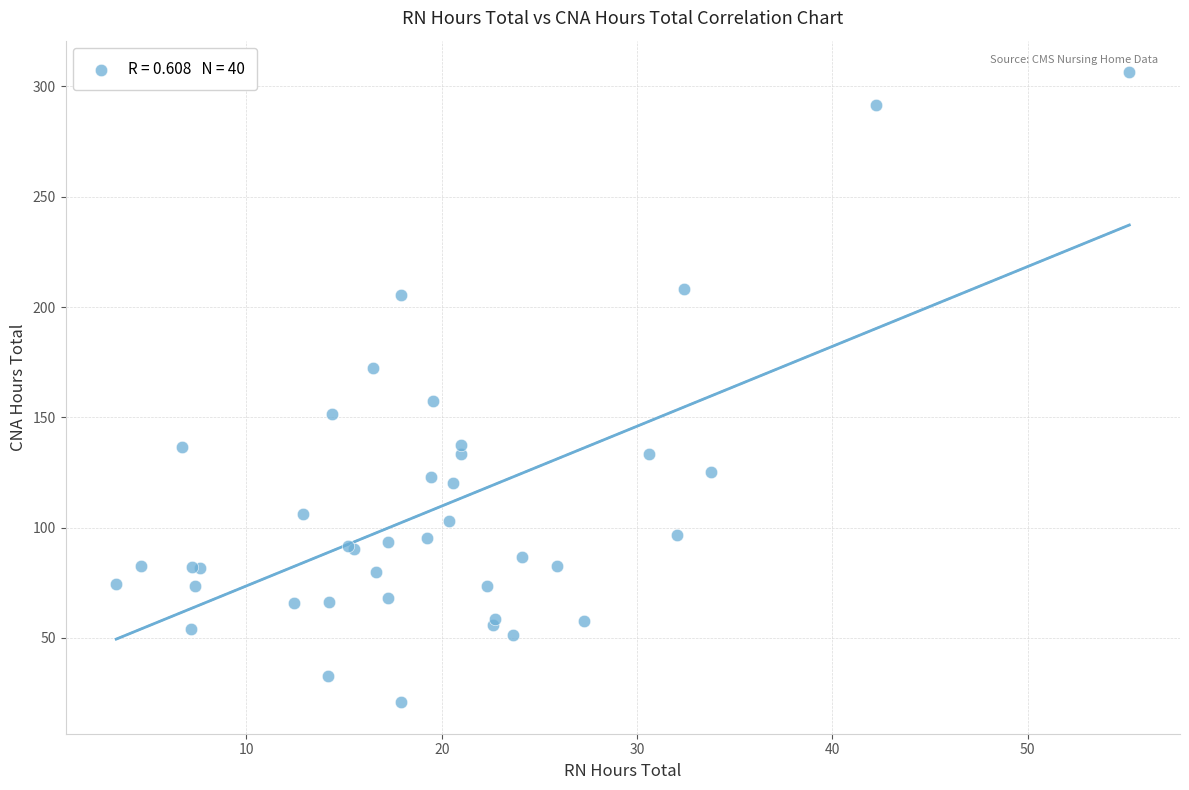

What Y value in the scatter plot is closest to 163?

157.5